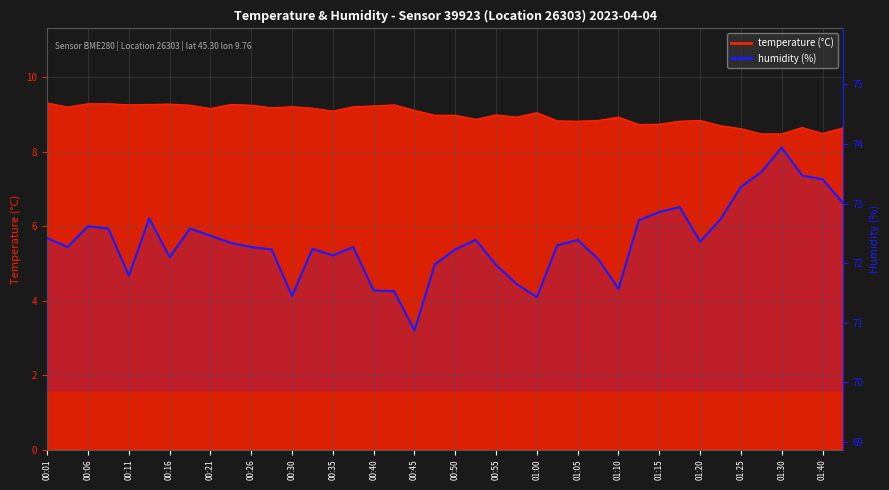

Count the number of values greater than 72.

30